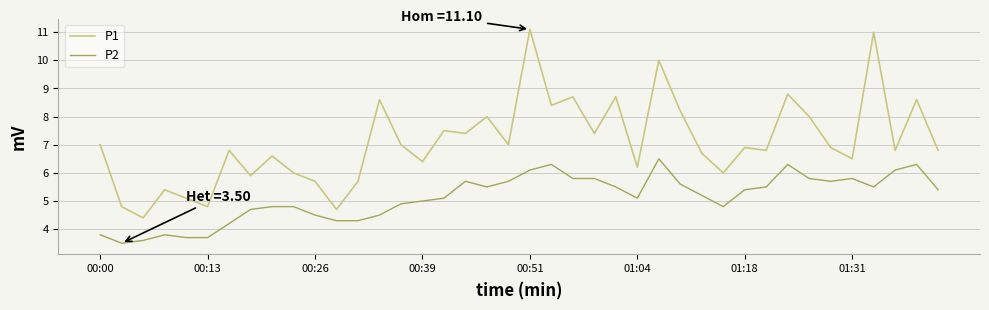

Rank the series by their average value, from highest to lowest.

P1, P2